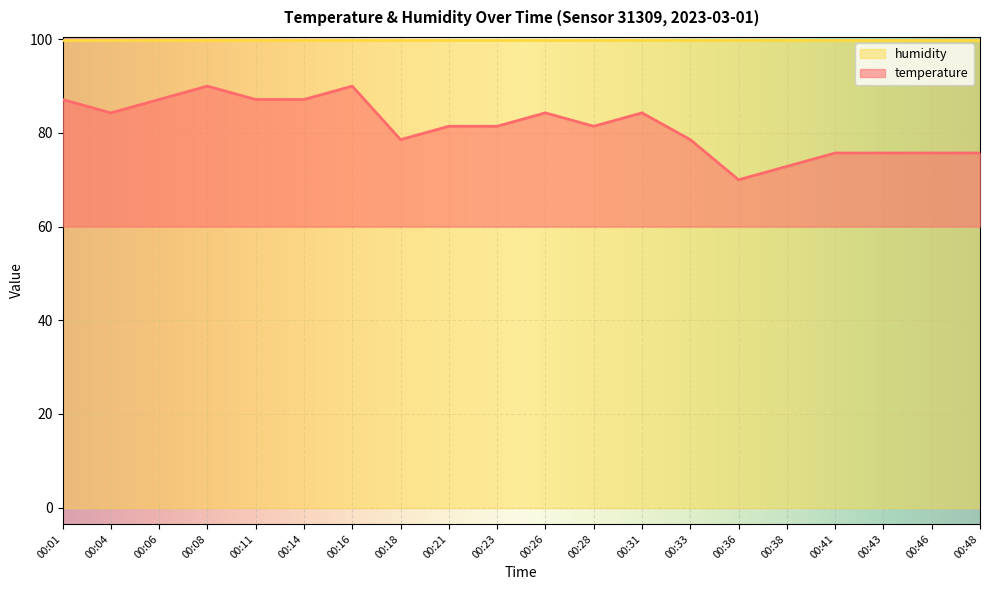

The chart shows a value of 75.7 at 00:46. True or false?

True